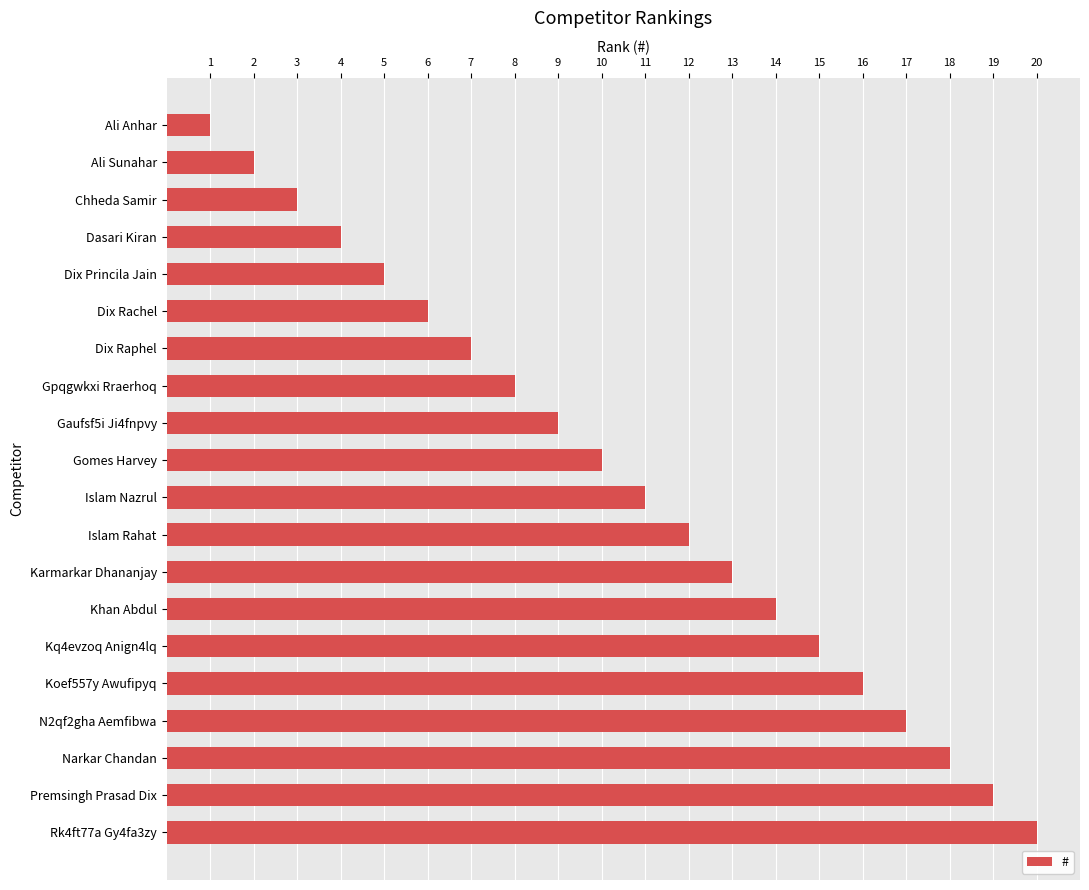

What is the difference between the maximum and second lowest values?

18